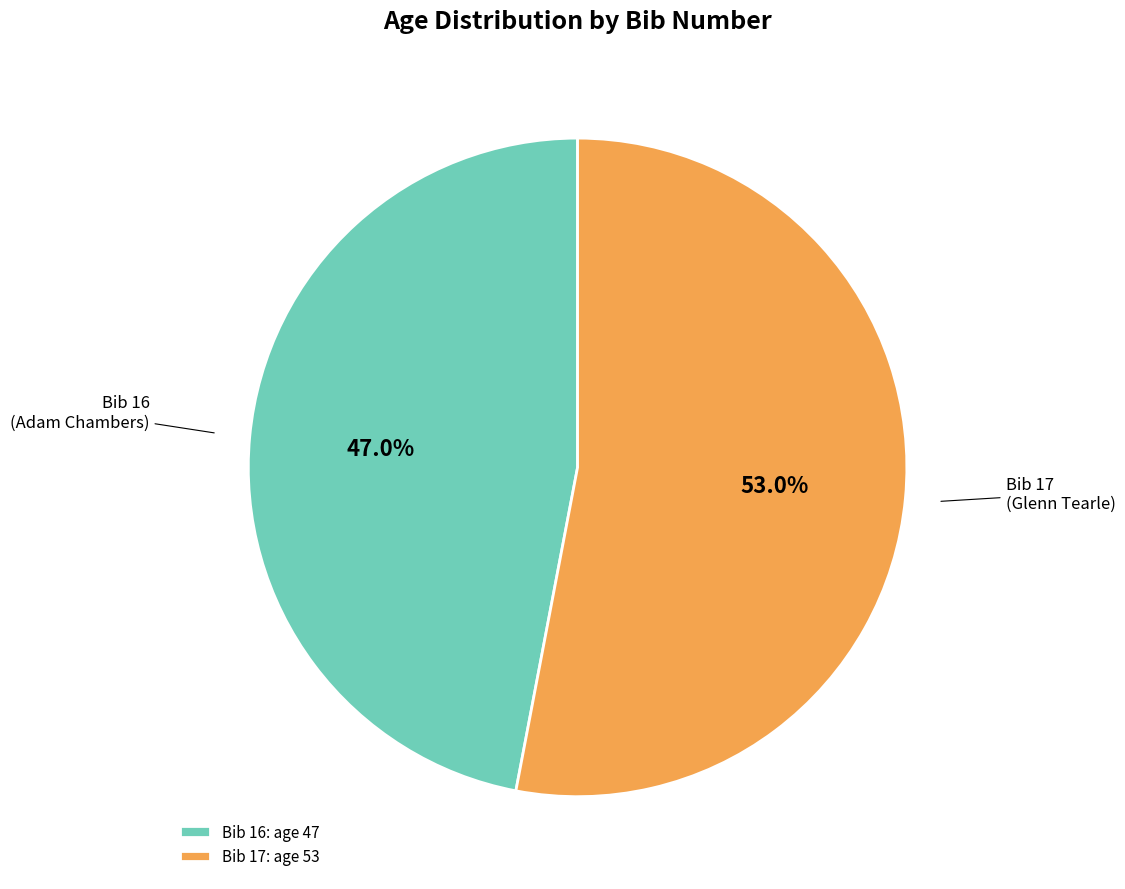

Is Bib 16: age 47 the majority of the pie?

No